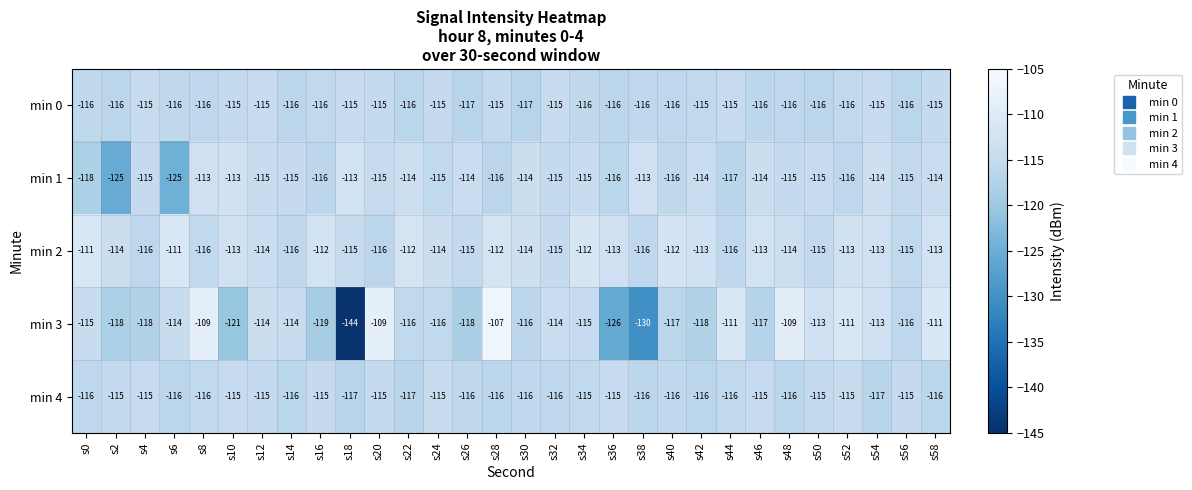

True or false: min 4 has a value of -115 at s56.

True